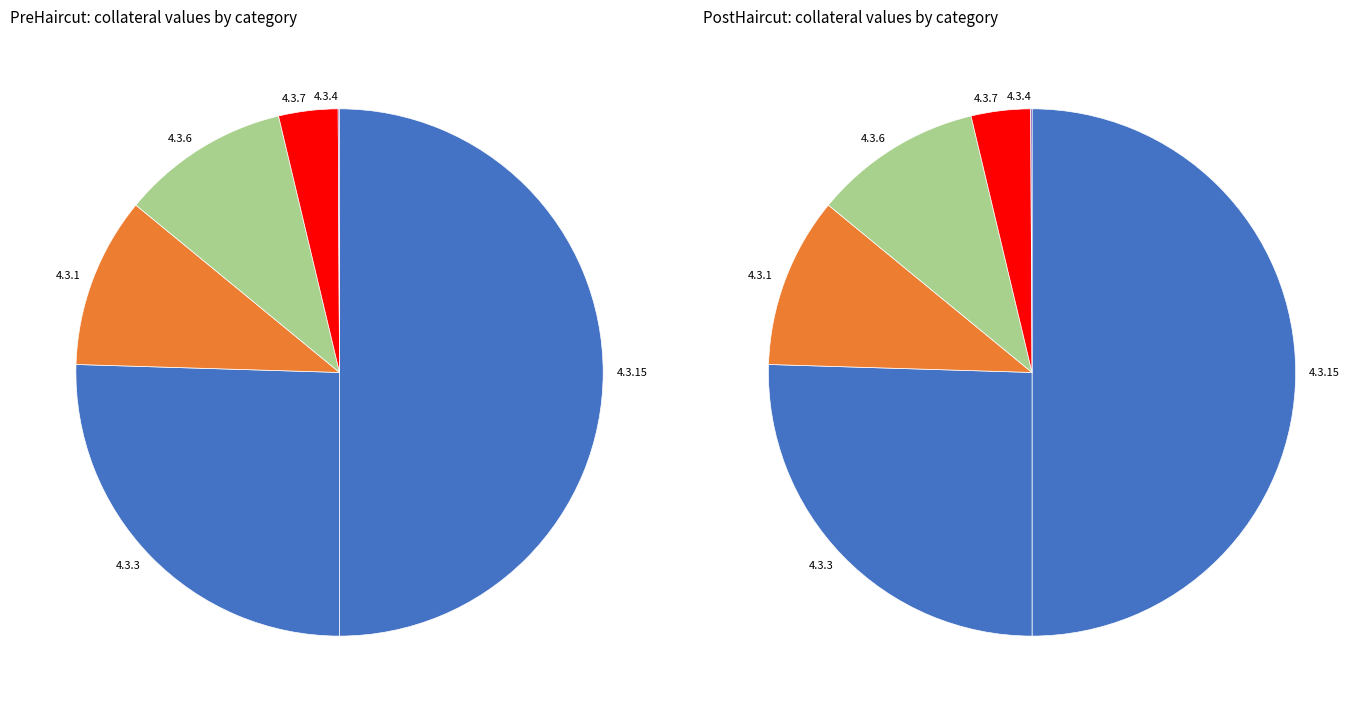

Is posthaircut the majority of the pie?

No